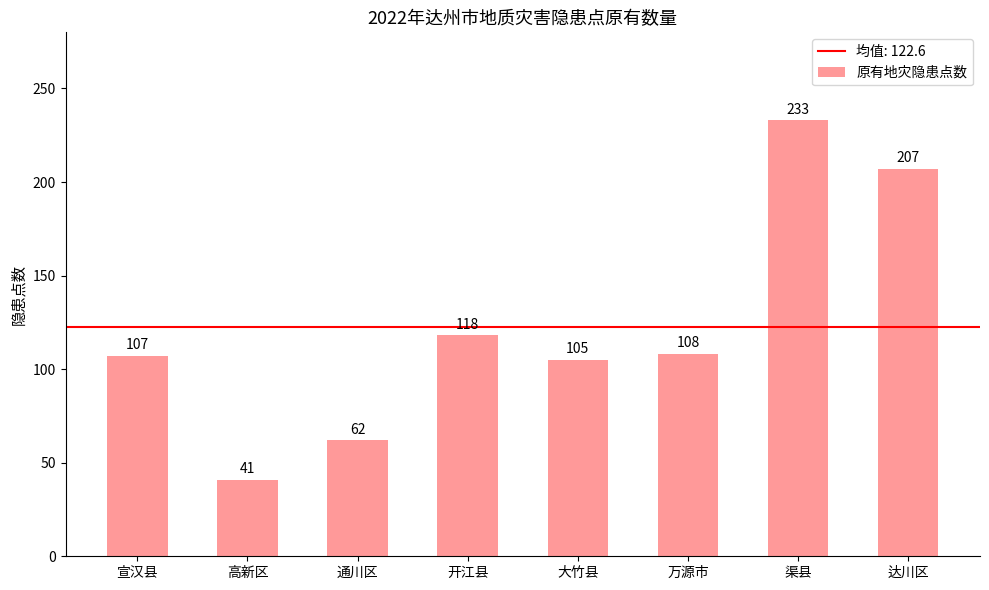

Rank the categories by value from lowest to highest.

高新区, 通川区, 大竹县, 宣汉县, 万源市, 开江县, 达川区, 渠县